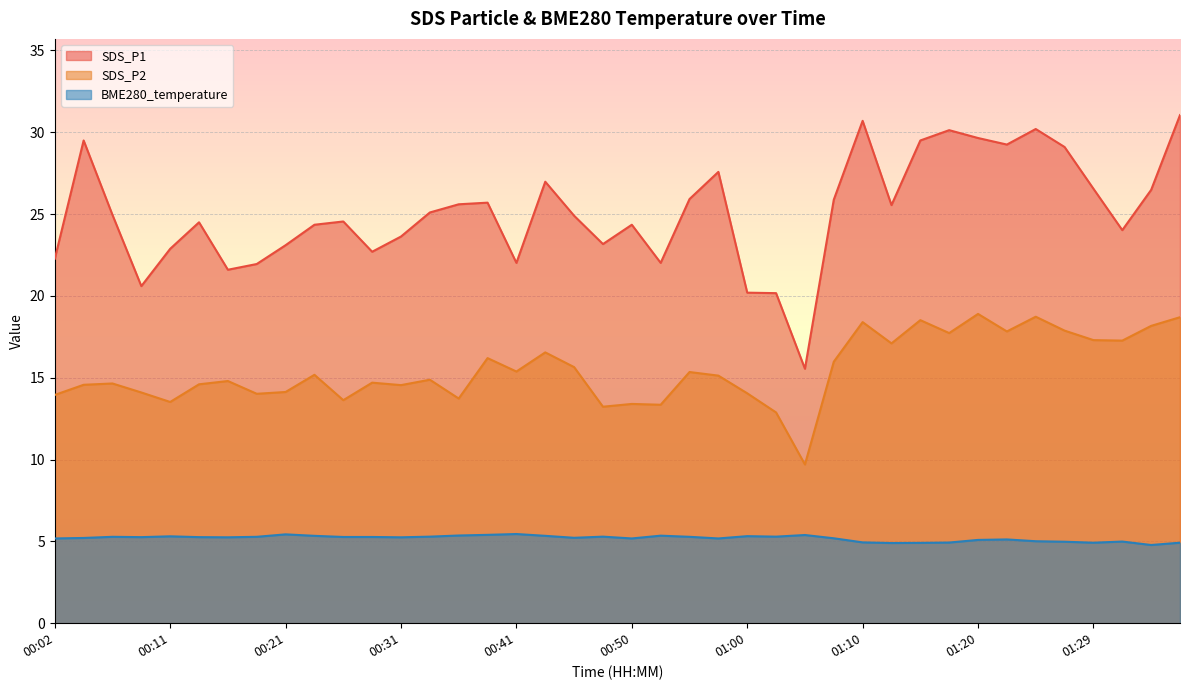

Reading left to right, transcribe all the data shown in this chart.

SDS_P1: 00:02=22.3	00:04=29.5	00:07=24.9	00:09=20.6	00:11=22.9	00:14=24.5	00:16=21.6	00:19=21.9	00:21=23.1	00:24=24.4	00:26=24.6	00:28=22.7	00:31=23.6	00:33=25.1	00:36=25.6	00:38=25.7	00:41=22.0	00:43=27.0	00:46=24.9	00:48=23.2	00:50=24.4	00:53=22.0	00:55=25.9	00:58=27.6	01:00=20.2	01:03=20.2	01:05=15.6	01:07=25.9	01:10=30.7	01:12=25.6	01:15=29.5	01:17=30.1	01:20=29.6	01:22=29.2	01:25=30.2	01:27=29.1	01:29=26.6	01:32=24.0	01:34=26.5	01:37=31.1
SDS_P2: 00:02=13.9	00:04=14.6	00:07=14.7	00:09=14.1	00:11=13.5	00:14=14.6	00:16=14.8	00:19=14.0	00:21=14.1	00:24=15.2	00:26=13.6	00:28=14.7	00:31=14.6	00:33=14.9	00:36=13.7	00:38=16.2	00:41=15.4	00:43=16.6	00:46=15.7	00:48=13.2	00:50=13.4	00:53=13.3	00:55=15.3	00:58=15.1	01:00=14.1	01:03=12.9	01:05=9.7	01:07=16.0	01:10=18.4	01:12=17.1	01:15=18.5	01:17=17.7	01:20=18.9	01:22=17.8	01:25=18.7	01:27=17.9	01:29=17.3	01:32=17.3	01:34=18.2	01:37=18.7
BME280_temperature: 00:02=5.2	00:04=5.2	00:07=5.3	00:09=5.3	00:11=5.3	00:14=5.3	00:16=5.2	00:19=5.3	00:21=5.4	00:24=5.3	00:26=5.3	00:28=5.3	00:31=5.2	00:33=5.3	00:36=5.4	00:38=5.4	00:41=5.5	00:43=5.3	00:46=5.2	00:48=5.3	00:50=5.2	00:53=5.3	00:55=5.3	00:58=5.2	01:00=5.3	01:03=5.3	01:05=5.4	01:07=5.2	01:10=4.9	01:12=4.9	01:15=4.9	01:17=4.9	01:20=5.1	01:22=5.1	01:25=5.0	01:27=5.0	01:29=4.9	01:32=5.0	01:34=4.8	01:37=4.9